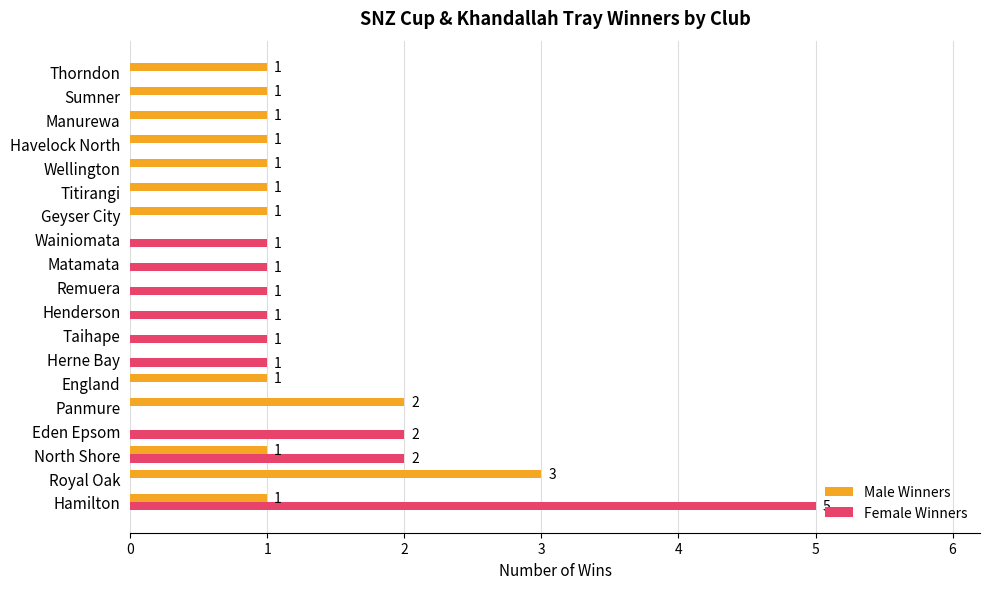

How many series are shown in this chart?

2